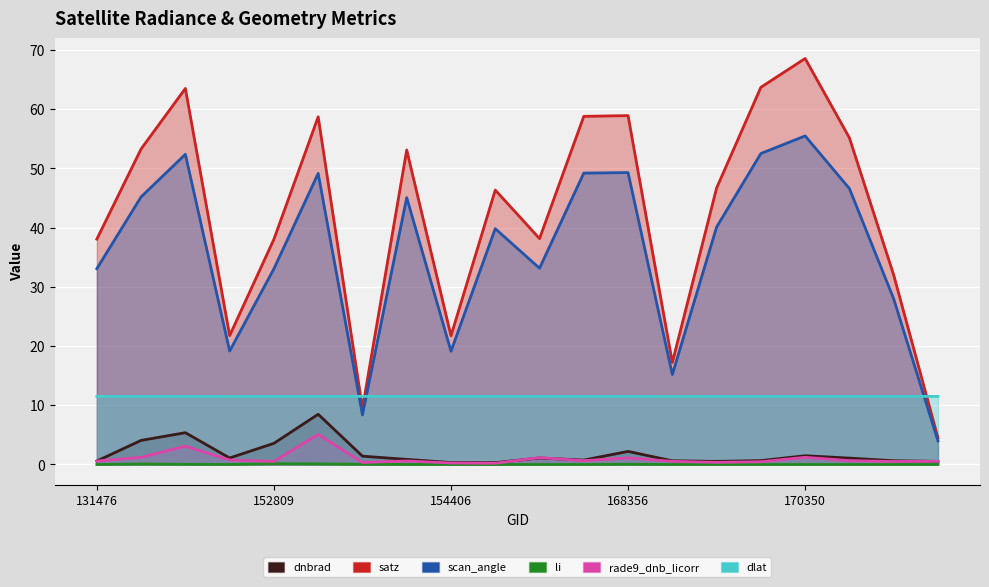

What is the total value across all series at 153830?

111.1